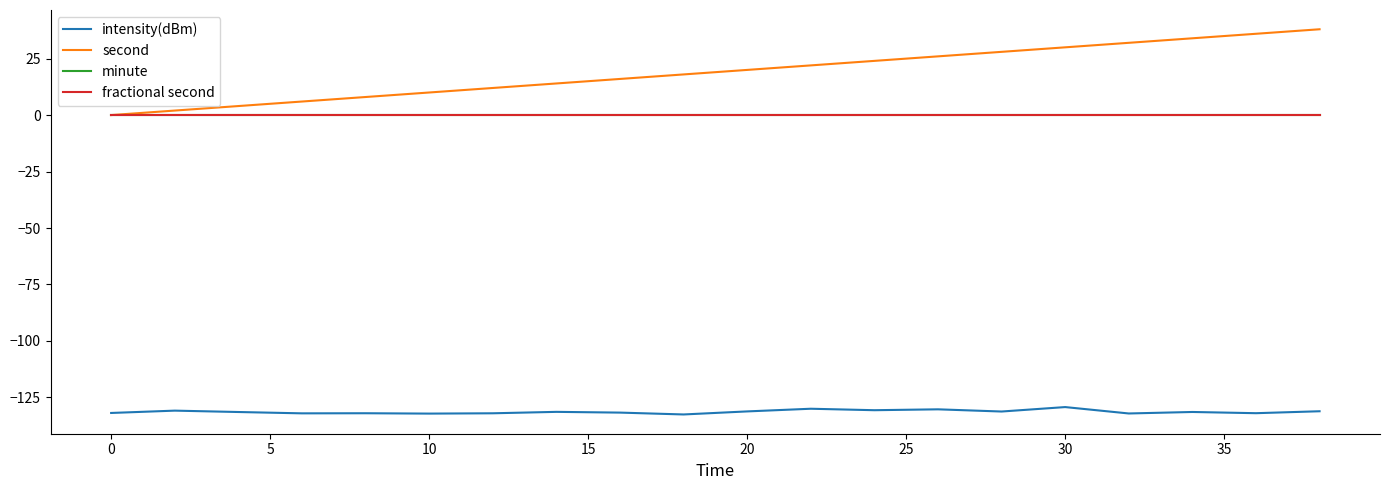

Which series has the largest total across all categories?

second